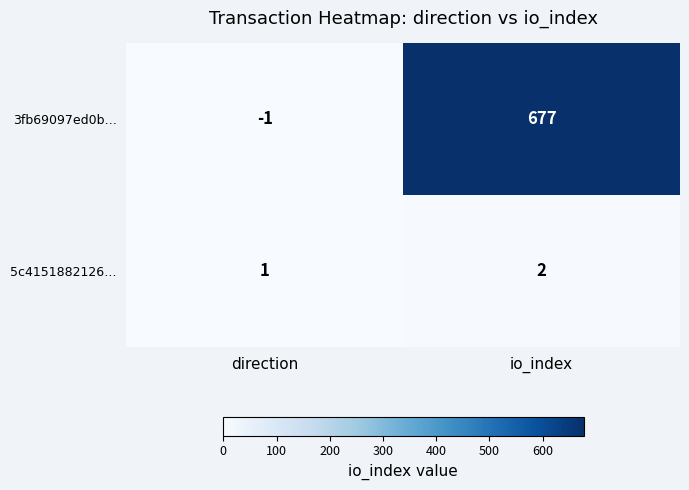

The value of 3fb69097ed0b… at direction is -2. True or false?

False